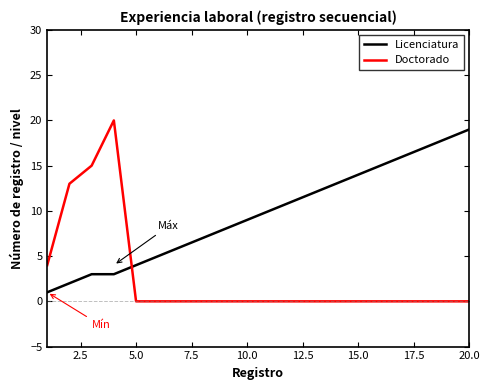

Rank the series by their average value, from lowest to highest.

Doctorado, Licenciatura